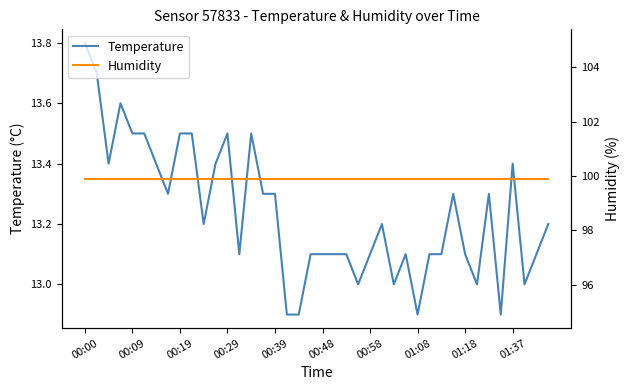

True or false: Temperature and Humidity cross at least once.

False